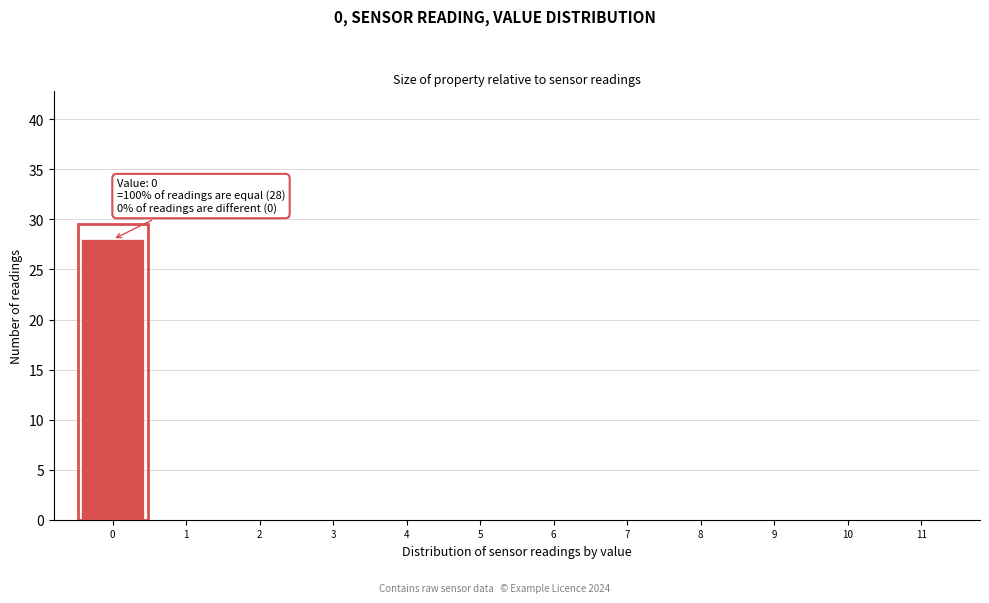

Reading left to right, list all the values displayed in this chart.

0=28	1=0	2=0	3=0	4=0	5=0	6=0	7=0	8=0	9=0	10=0	11=0